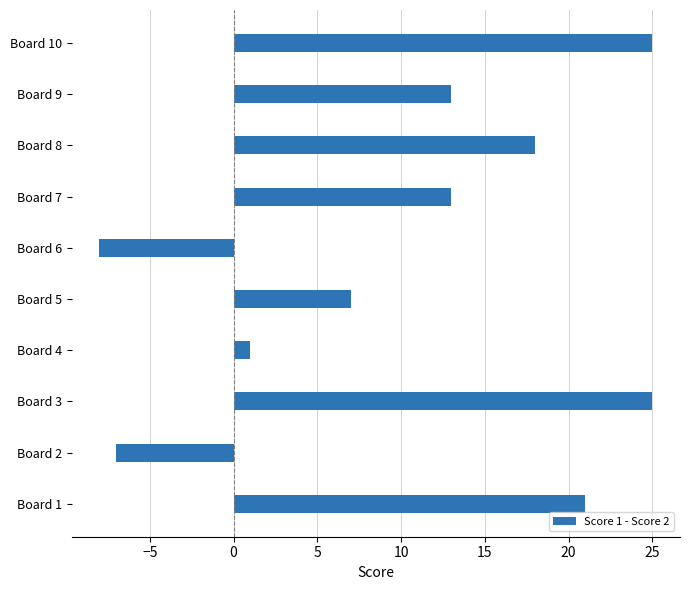

What is the average value?

11